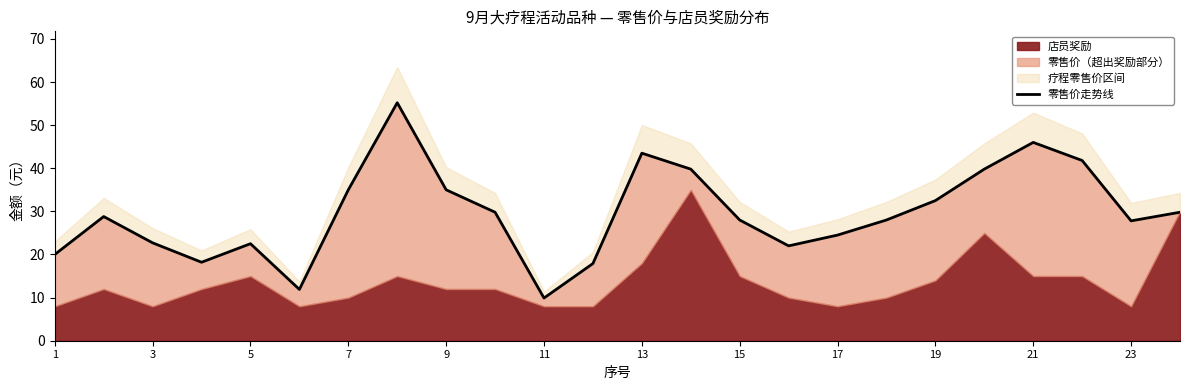

What is the change in value from 3 to 20?

+17.2